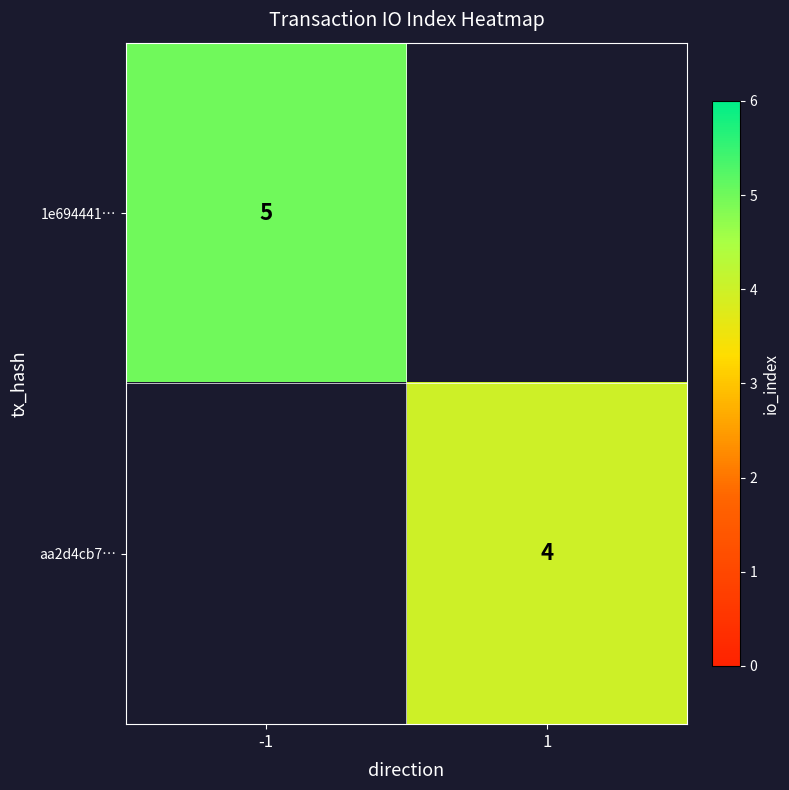

Is the value of 1e694441… at -1 greater than the value of aa2d4cb7… at 1?

Yes